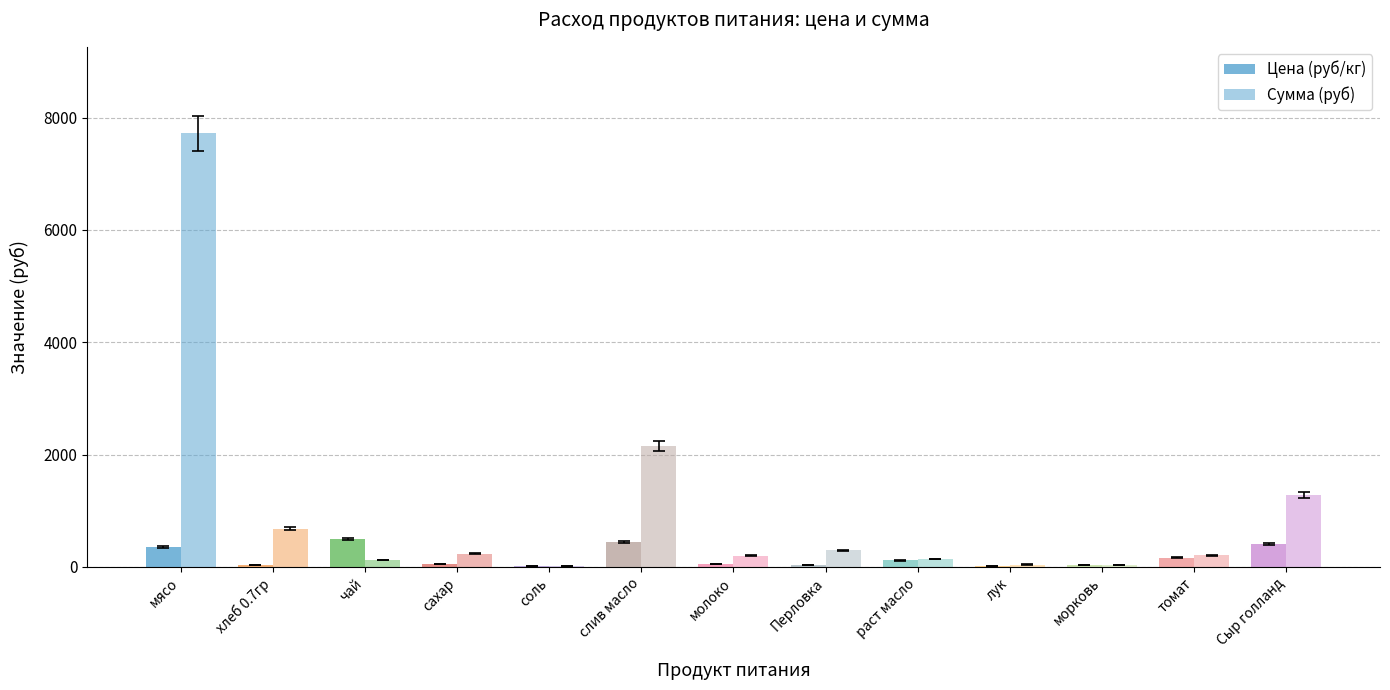

True or false: Сумма (руб) has a value of 300.0 at сахар.

False